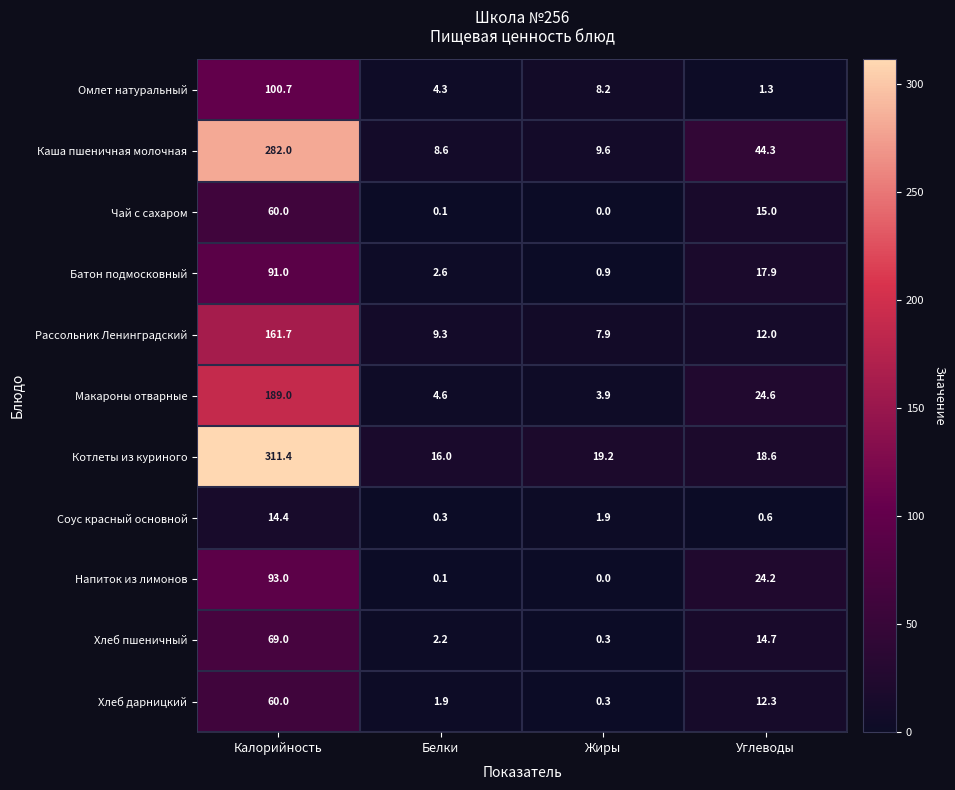

At which label is Соус красный основной closest to 7?

Жиры